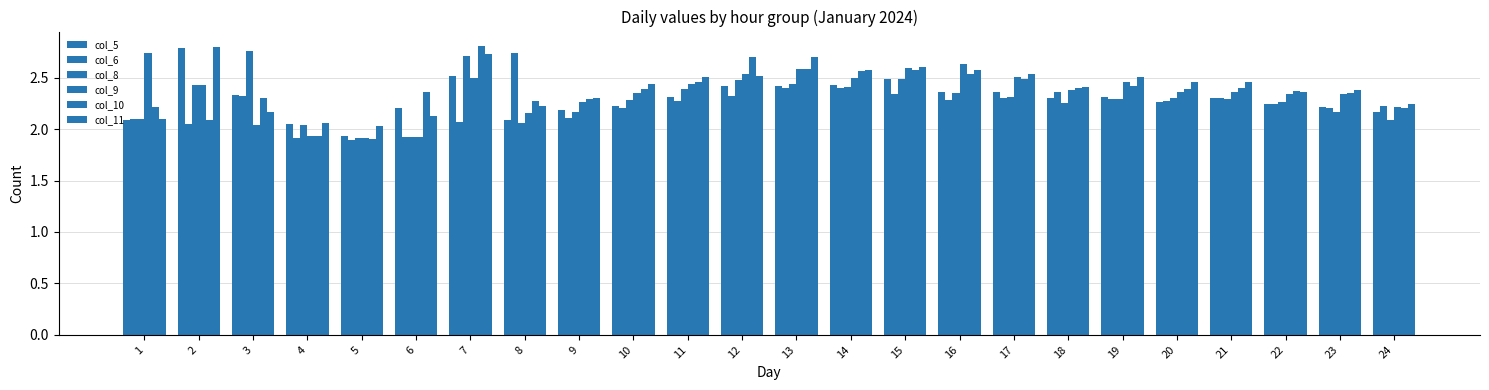

How many distinct data groups are displayed?

6